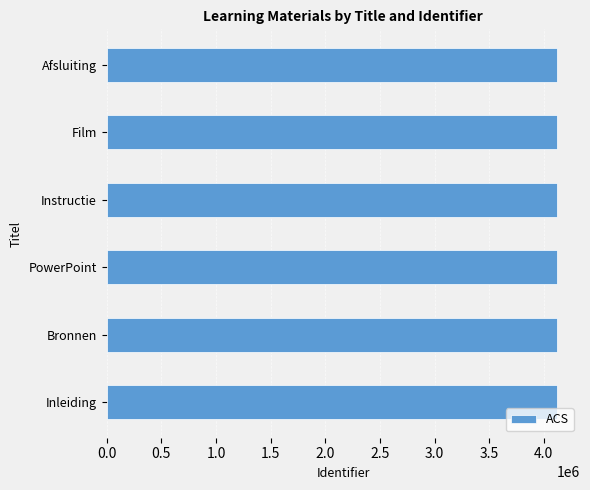

Approximately how many times larger is the value at Inleiding compared to Instructie?

1.0